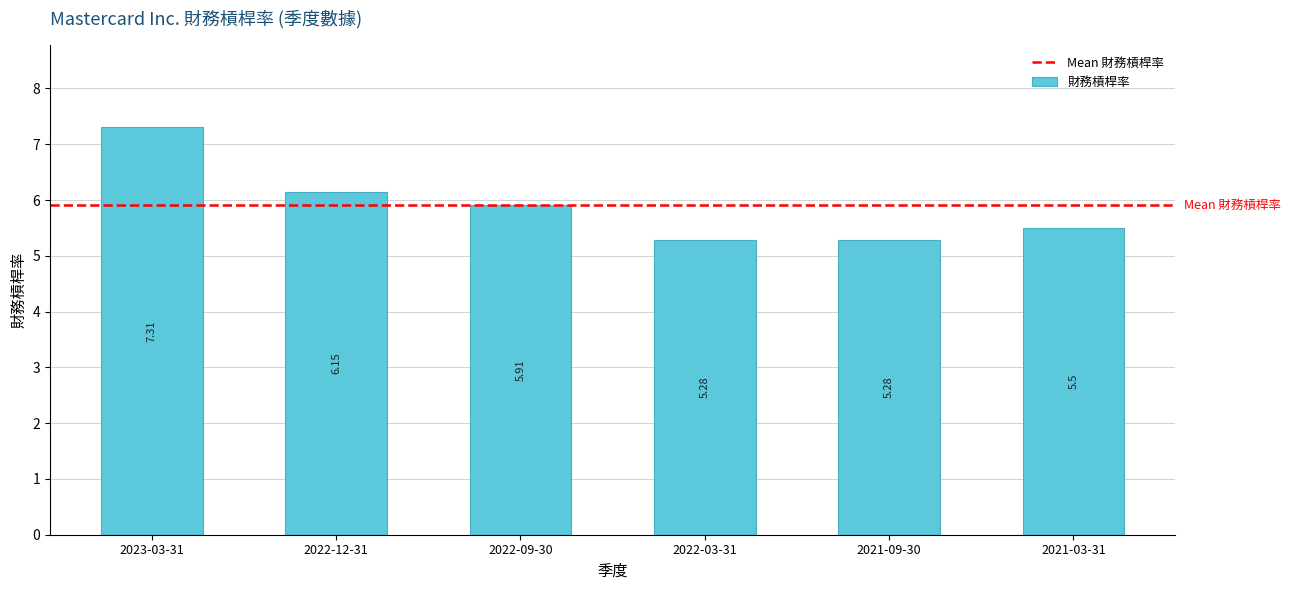

What is the label of the 2nd bar from the right?

2021-09-30